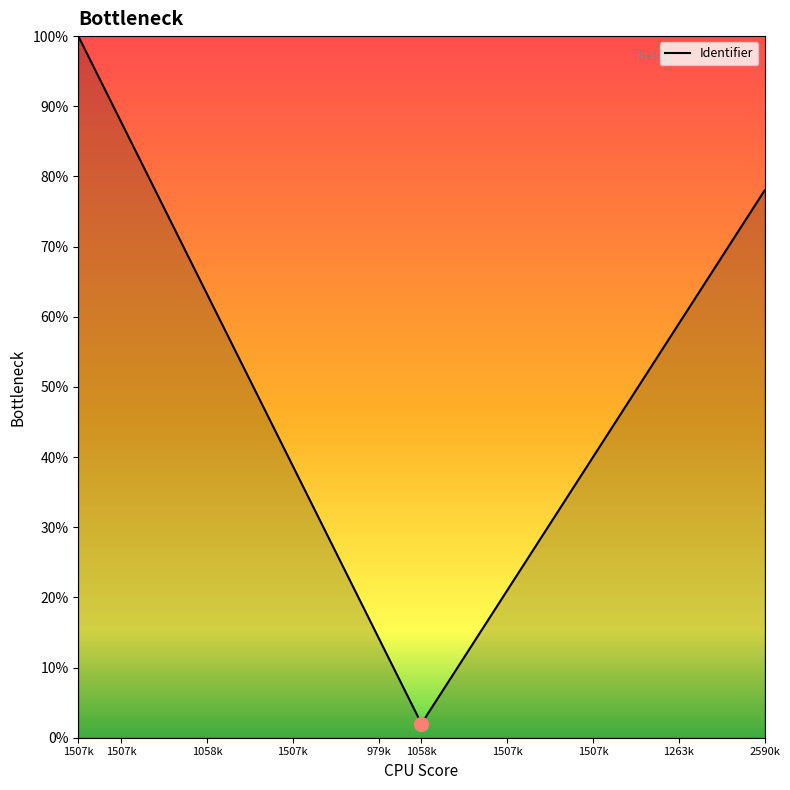

True or false: the data has more than 2 interior local peaks.

False